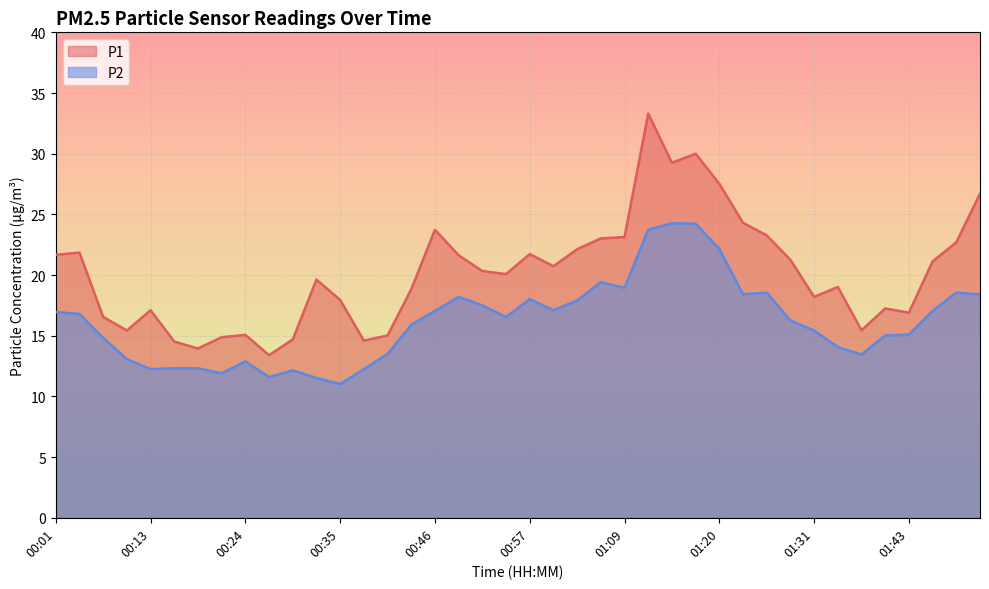

Rank the categories by P2 value from lowest to highest.

00:35, 00:32, 00:27, 00:21, 00:29, 00:13, 00:38, 00:15, 00:18, 00:24, 00:10, 01:37, 00:41, 01:34, 00:07, 01:39, 01:43, 01:31, 00:43, 01:28, 00:55, 00:04, 00:01, 00:46, 01:45, 01:00, 00:52, 01:03, 00:57, 00:49, 01:51, 01:23, 01:25, 01:48, 01:09, 01:06, 01:20, 01:11, 01:17, 01:14